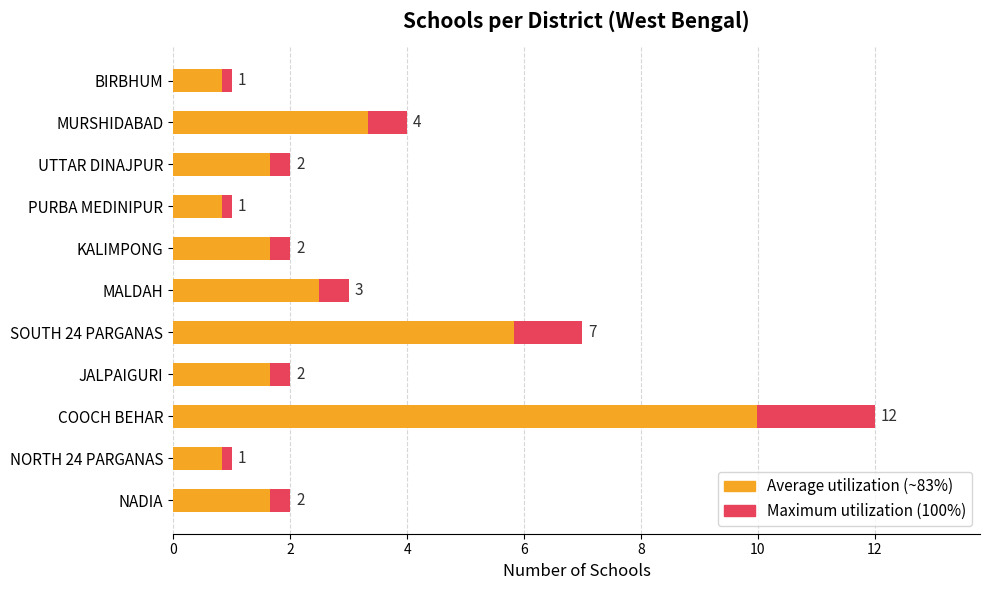

Between UTTAR DINAJPUR and SOUTH 24 PARGANAS, which is larger?

SOUTH 24 PARGANAS